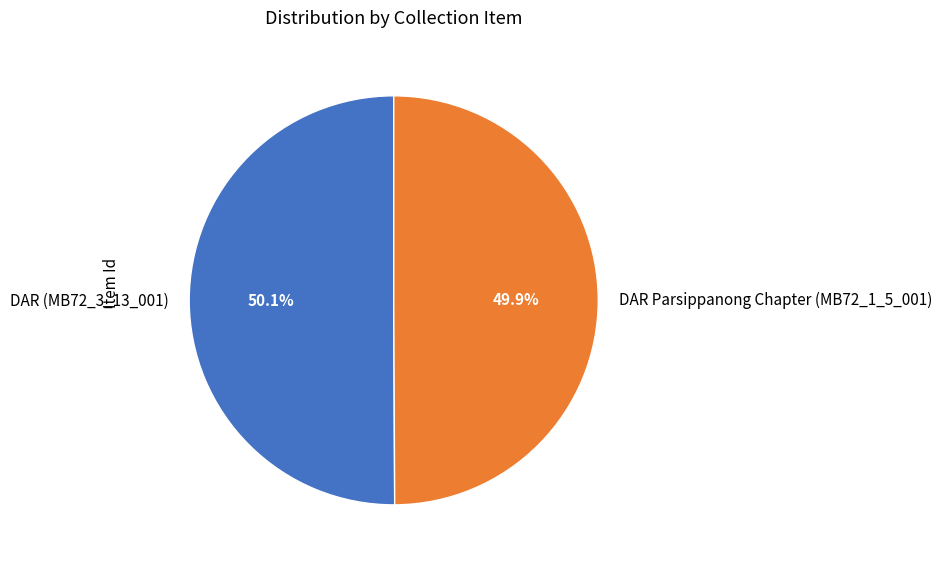

To the nearest percent, what is the combined percentage of DAR (MB72_3_13_001) and DAR Parsippanong Chapter (MB72_1_5_001)?

100%